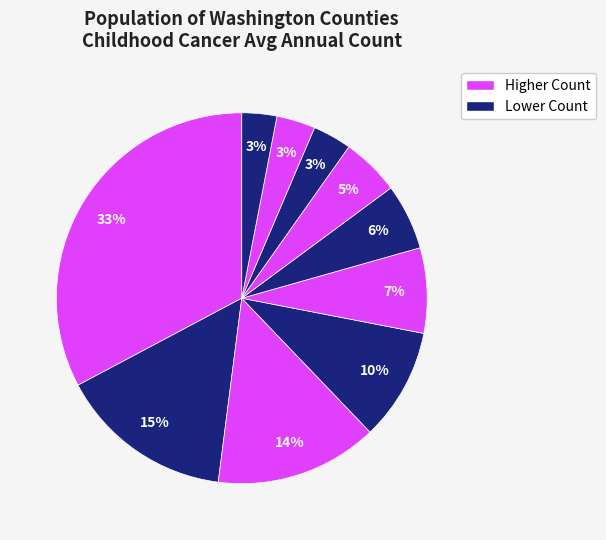

How many segments does this pie chart have?

10